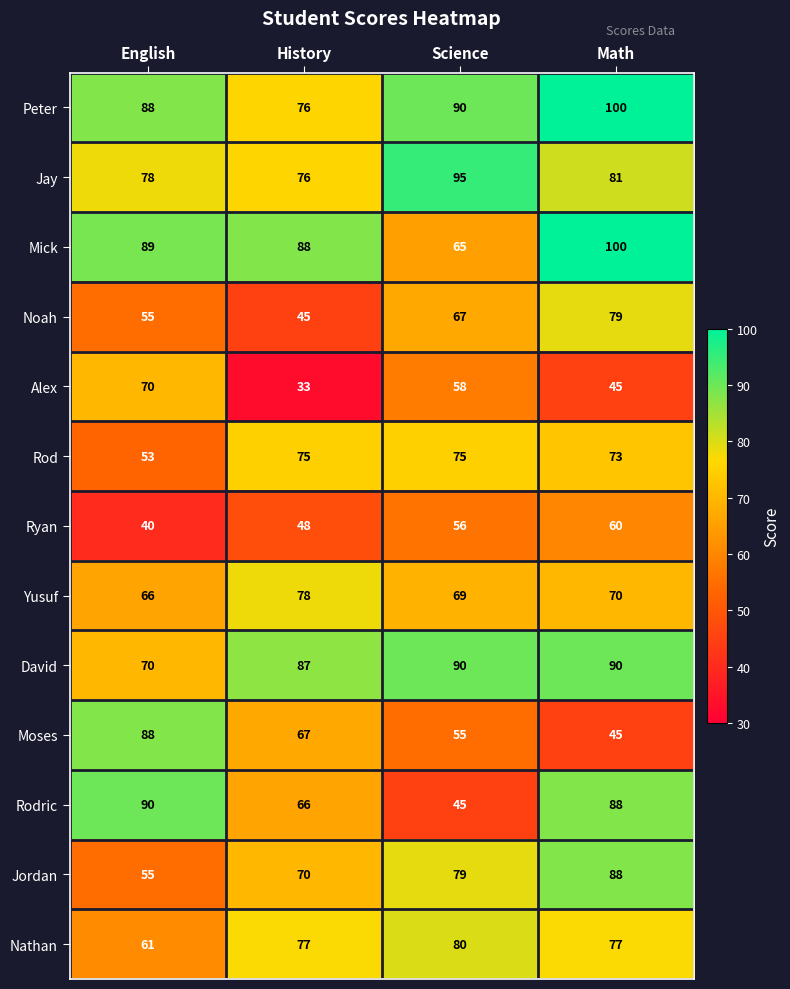

At how many categories does at least one series exceed 56?

4